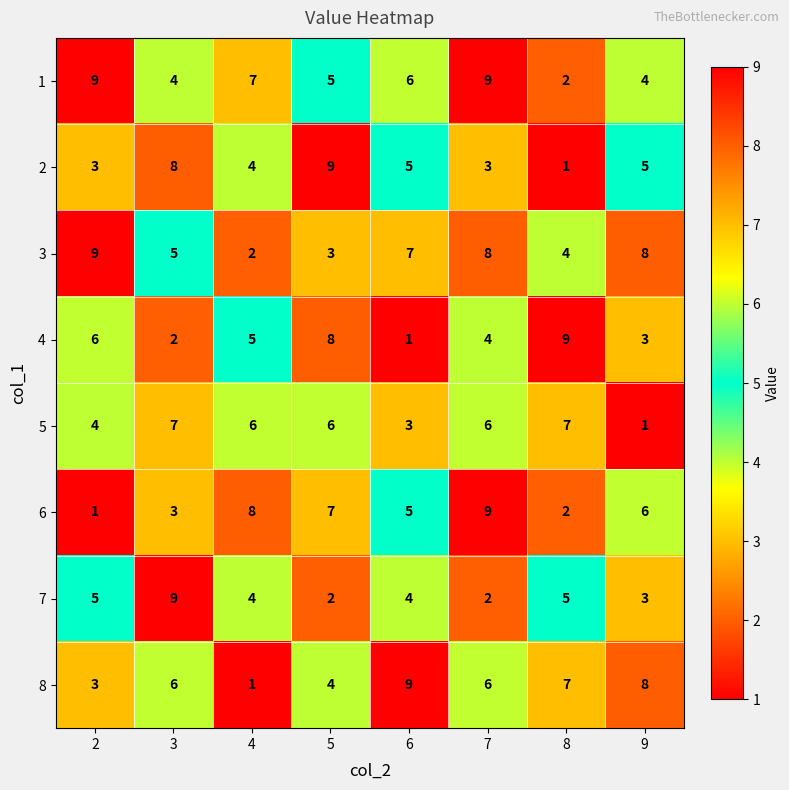

What is the difference between the highest and lowest values at 3?

7